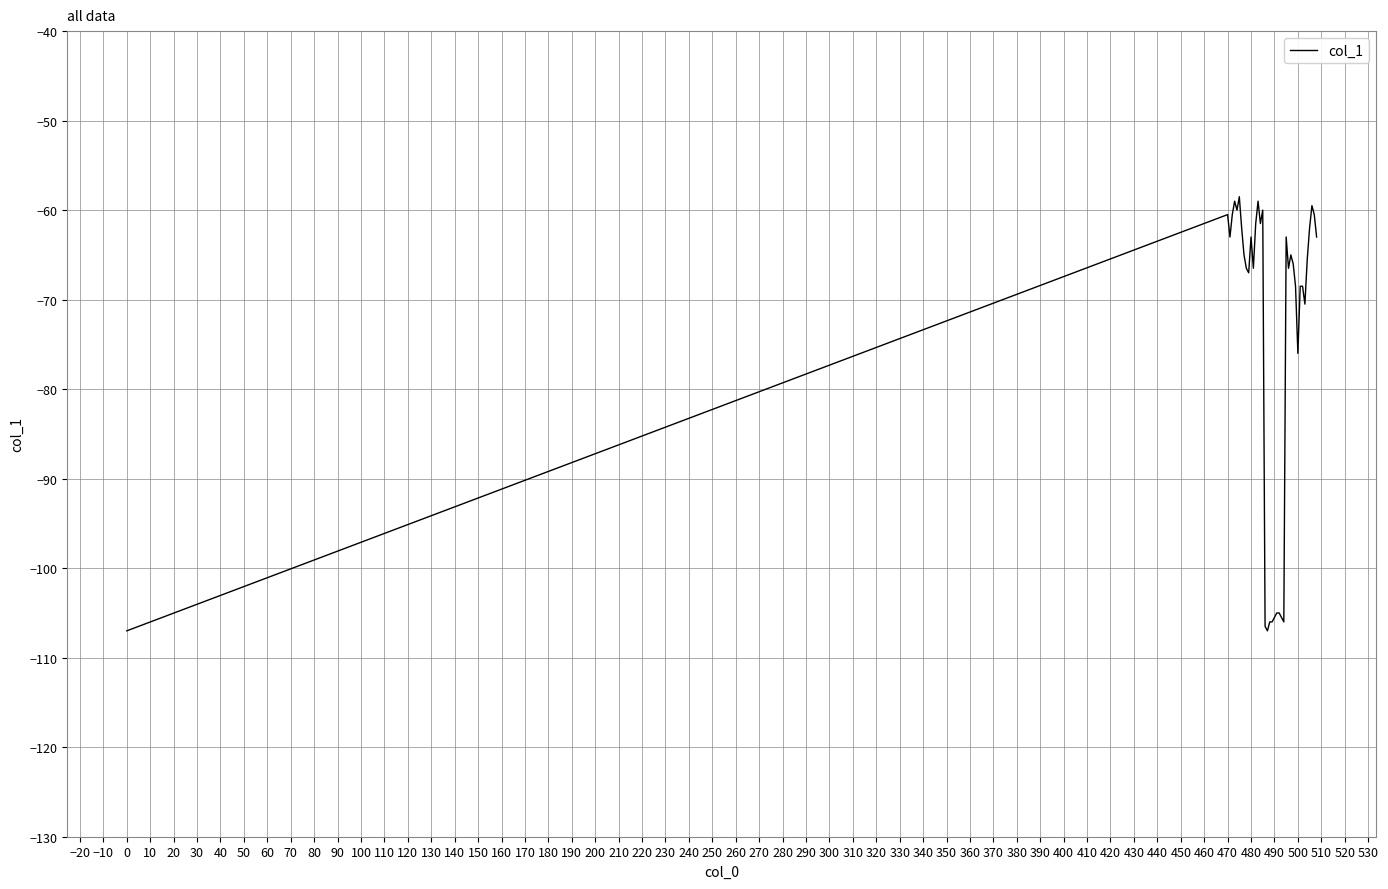

What is the smallest value displayed?

-107.0